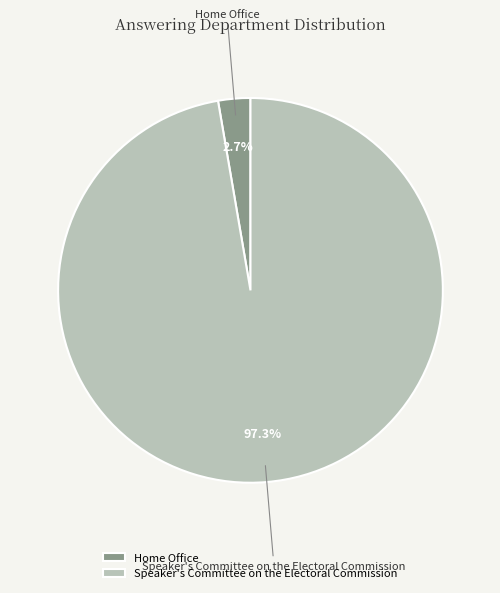

To the nearest percent, what is the average slice percentage?

50%